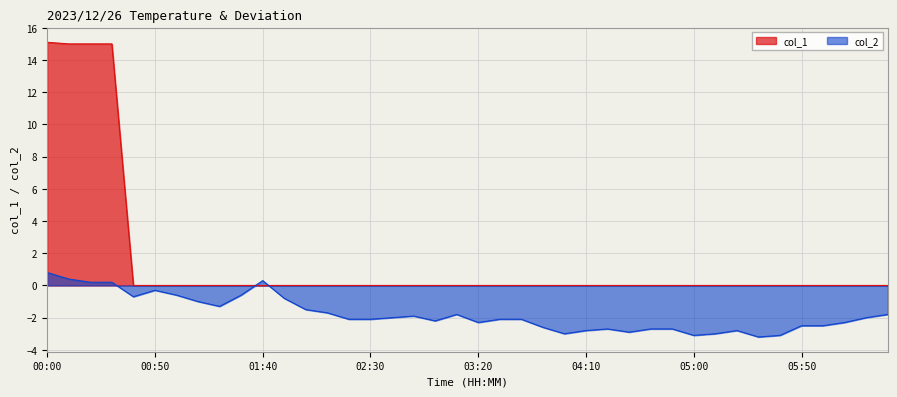

What is the label of the 24th point from the left?

03:50